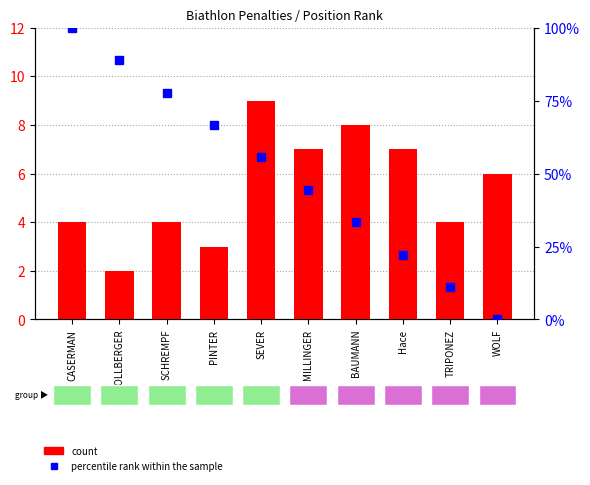

What value does the count series have at MILLINGER?

7.0